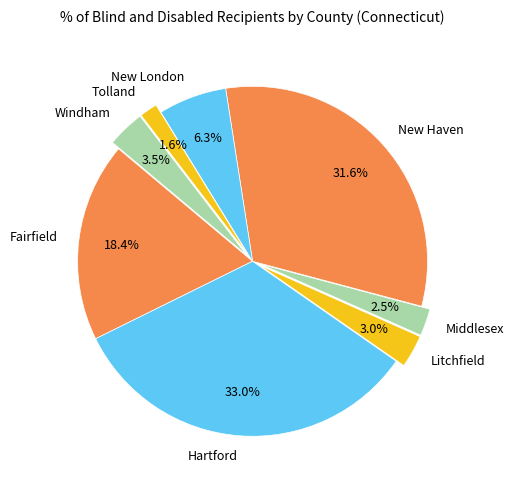

Approximately how many times larger is the value at Windham compared to Middlesex?

1.4